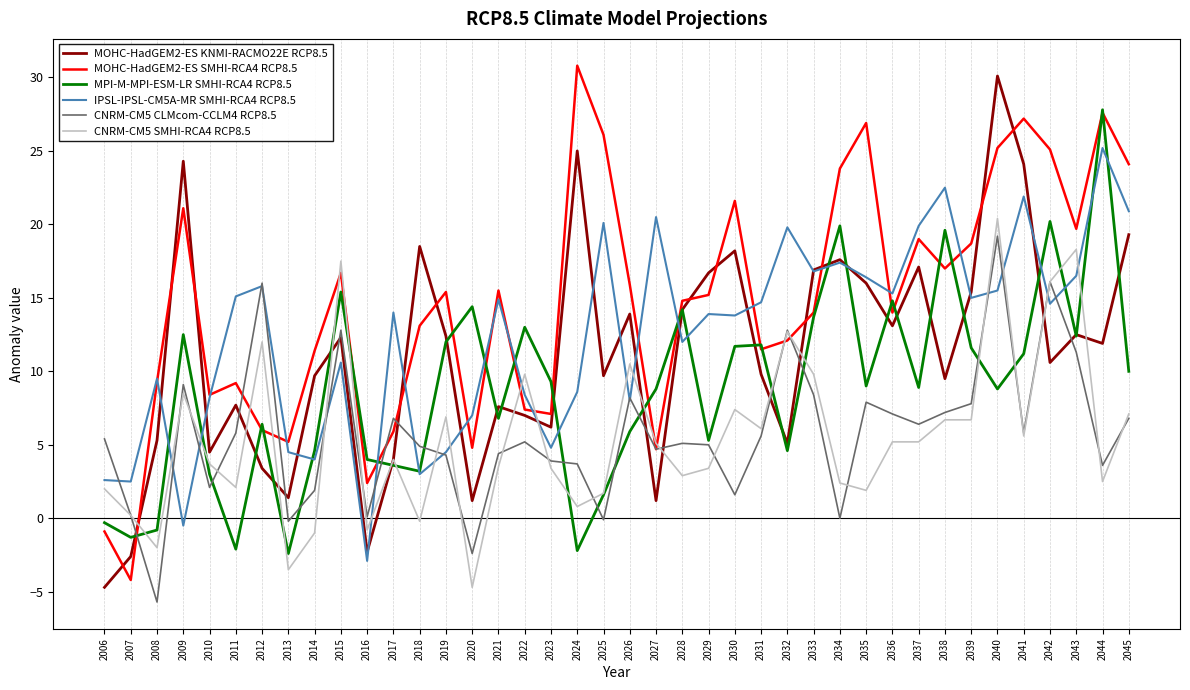

Is the value of MPI-M-MPI-ESM-LR SMHI-RCA4 RCP8.5 at 2015 greater than the value of CNRM-CM5 CLMcom-CCLM4 RCP8.5 at 2019?

Yes